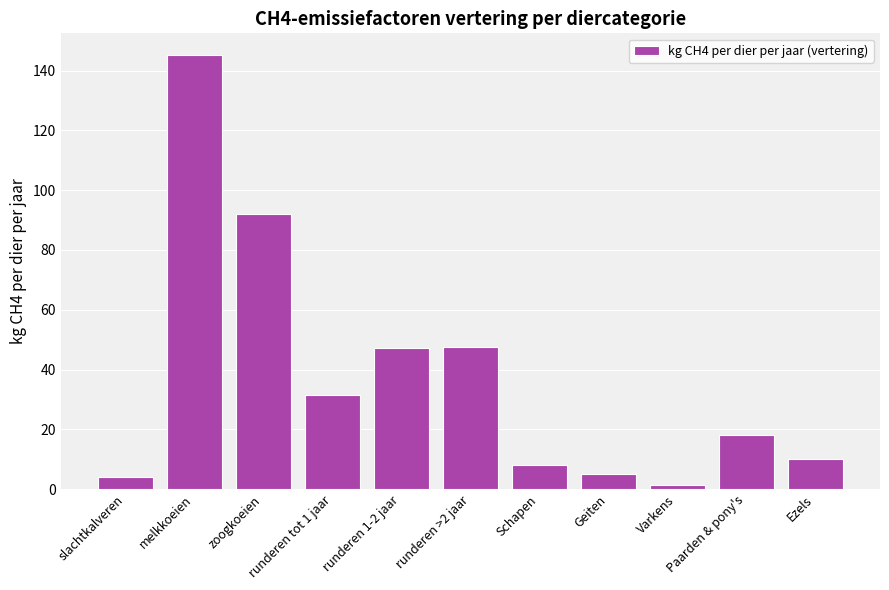

Does the chart contain any negative values?

No